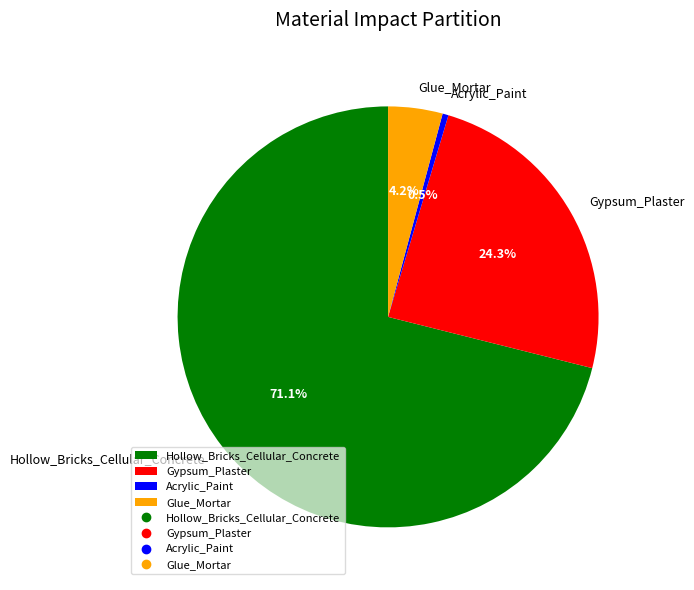

Which slice represents more than half of the pie?

Hollow_Bricks_Cellular_Concrete